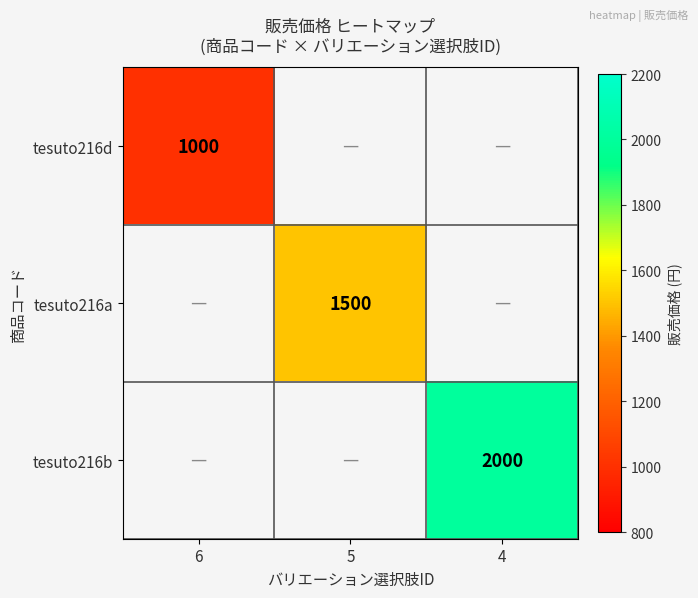

Is it true that tesuto216d equals 271 at 6?

False